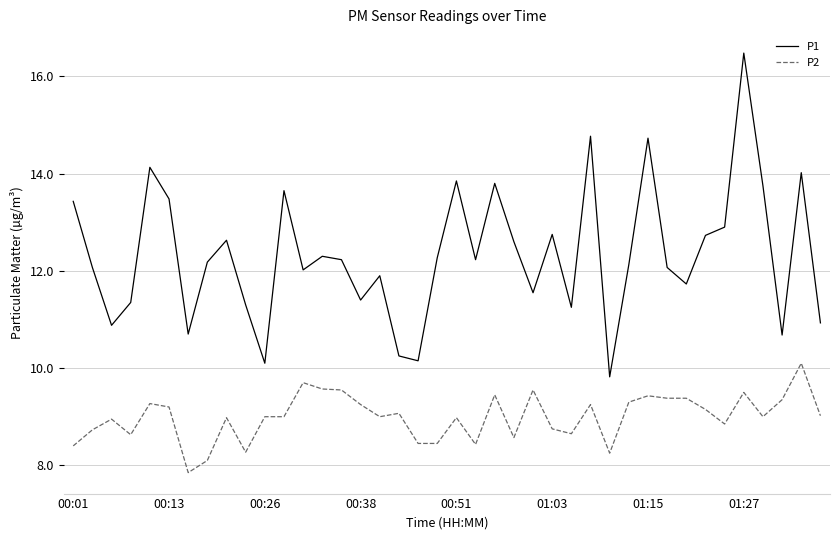

How many categories are shown in the chart?

40